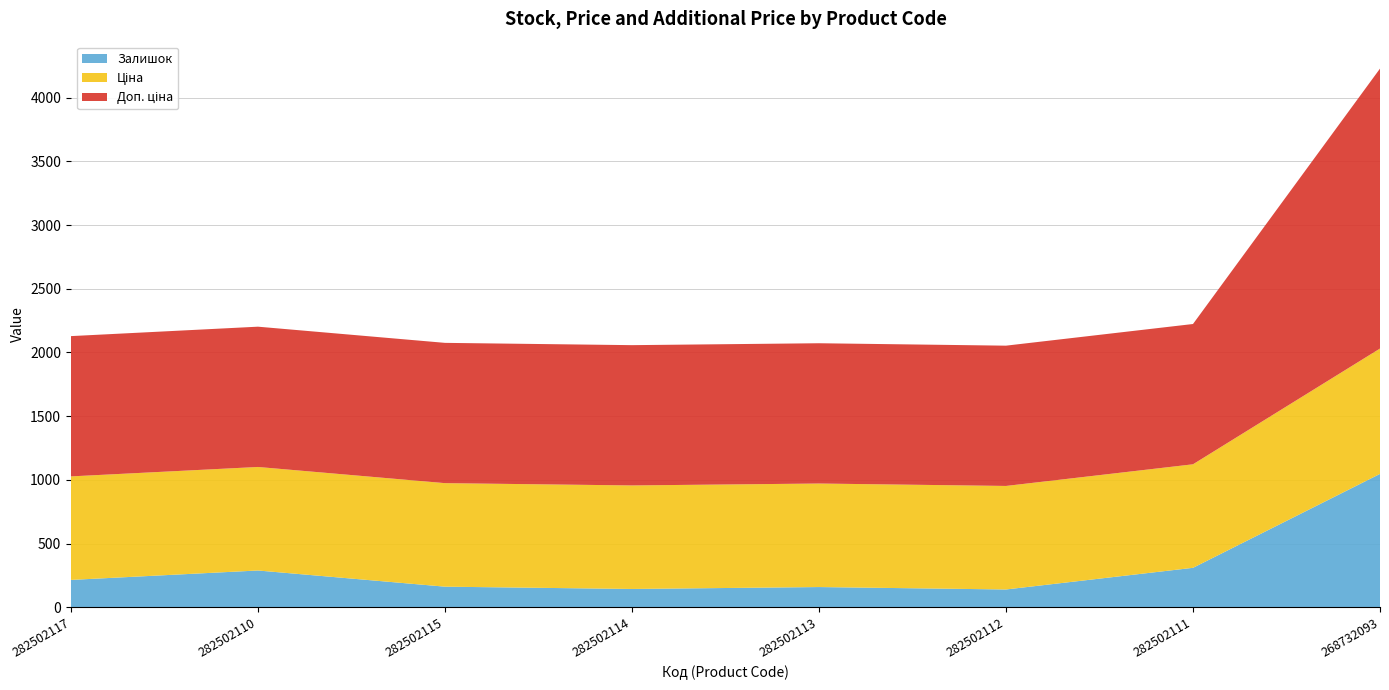

Reading left to right, transcribe all the data shown in this chart.

Залишок: 215.0	289.0	162.0	144.0	159.0	140.0	310.0	1047.0
Ціна: 812.5	812.5	812.5	812.5	812.5	812.5	812.5	984.0
Доп. ціна: 1101.1	1101.1	1101.1	1101.1	1101.1	1101.1	1101.1	2197.3